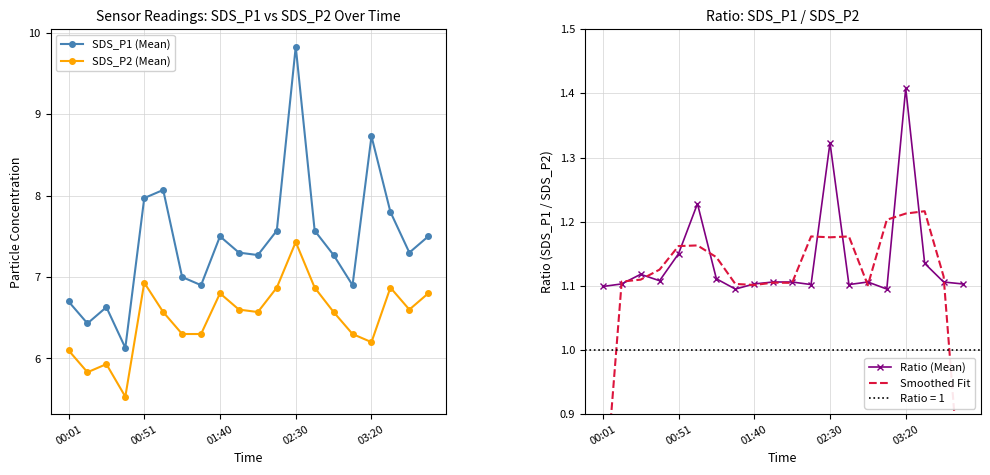

True or false: Smoothed Fit has more than 2 points higher than both neighbors.

True